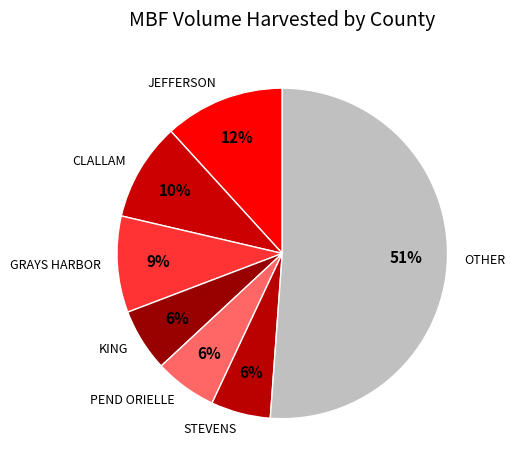

What percentage is the KING slice, to the nearest percent?

6%